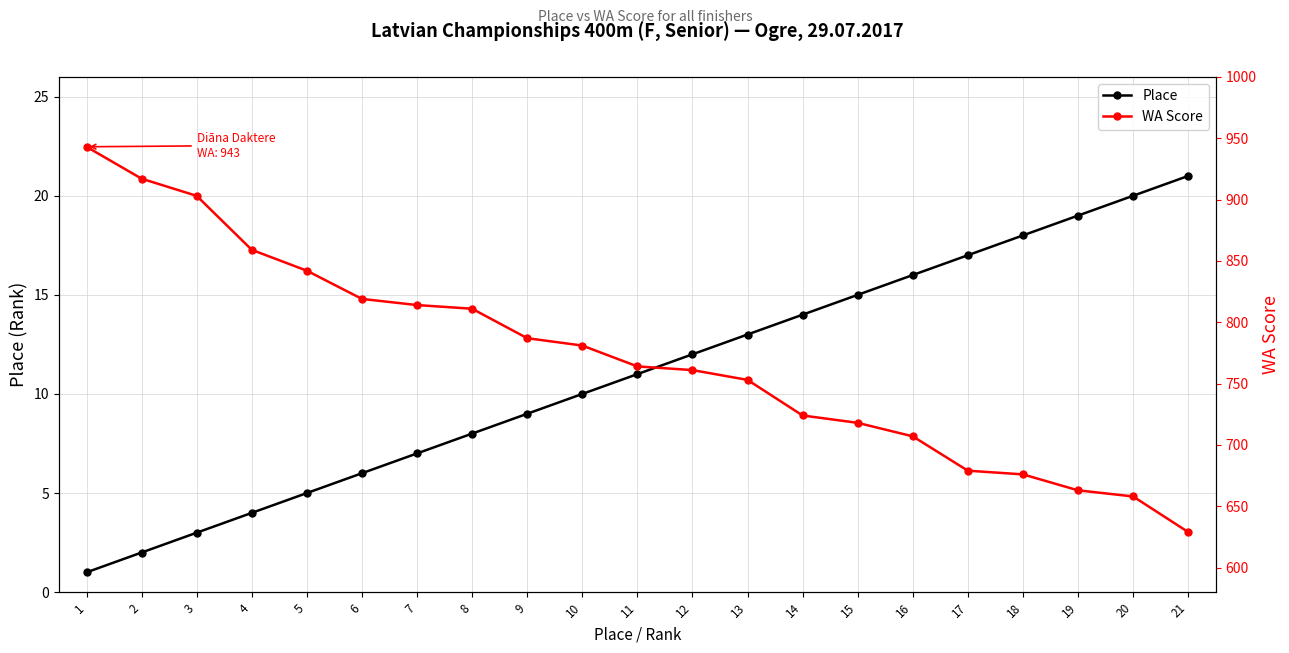

List the labels in order of Place value, largest first.

21, 20, 19, 18, 17, 16, 15, 14, 13, 12, 11, 10, 9, 8, 7, 6, 5, 4, 3, 2, 1